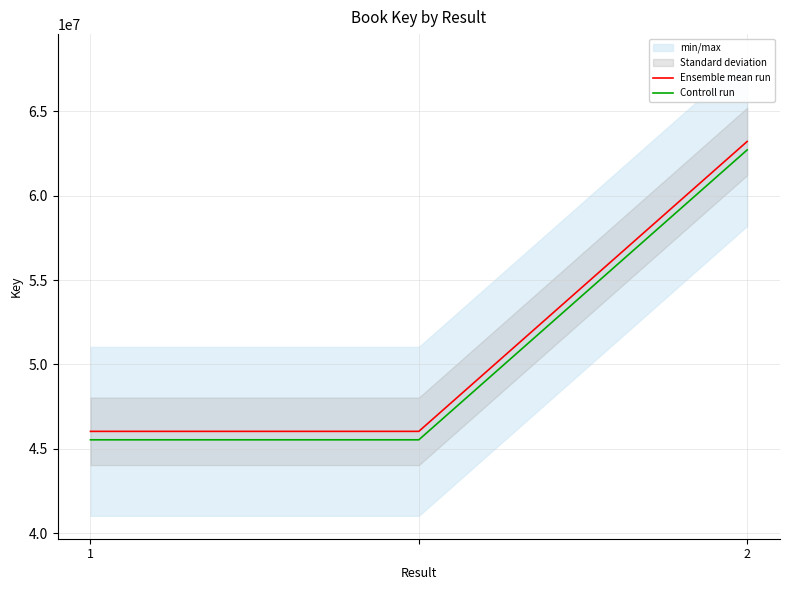

How many lines are shown in the chart?

2